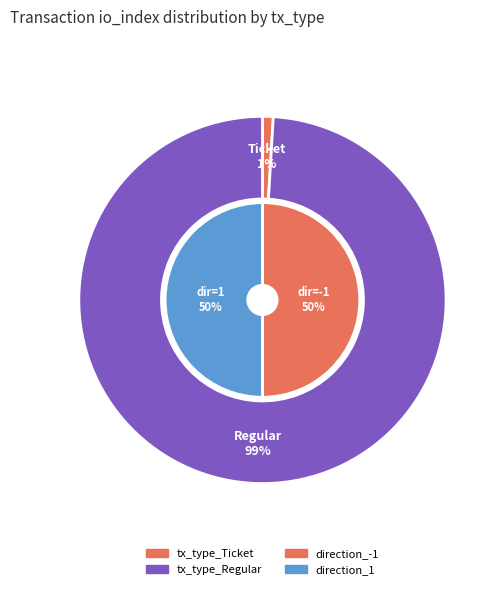

Which category accounts for the majority?

tx_type_Regular